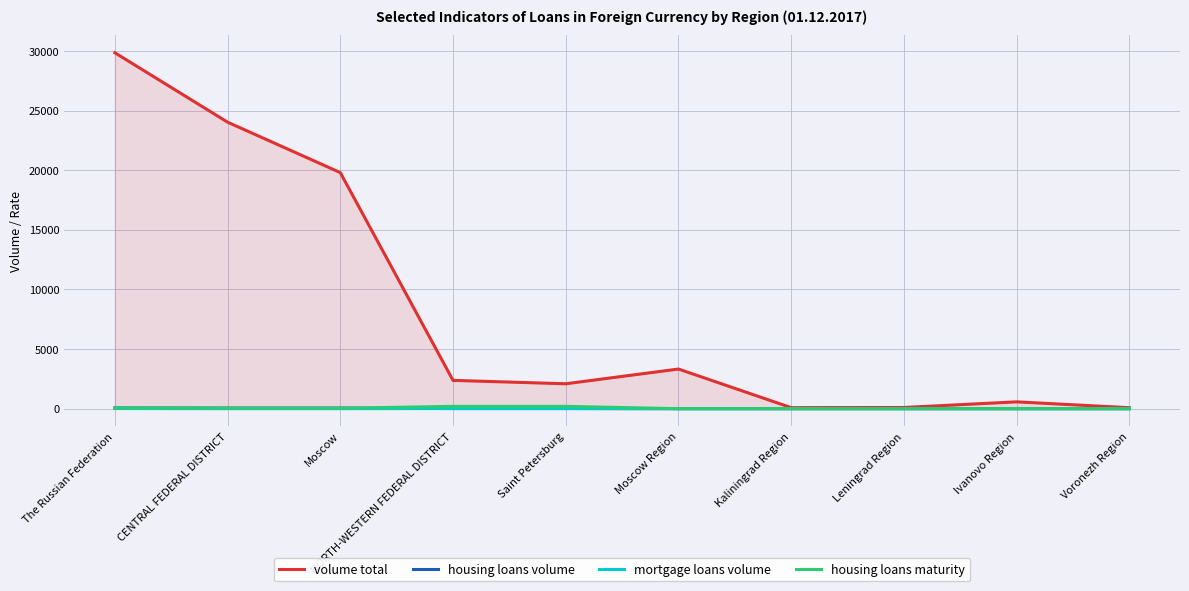

How many values in housing loans volume are above zero?

5